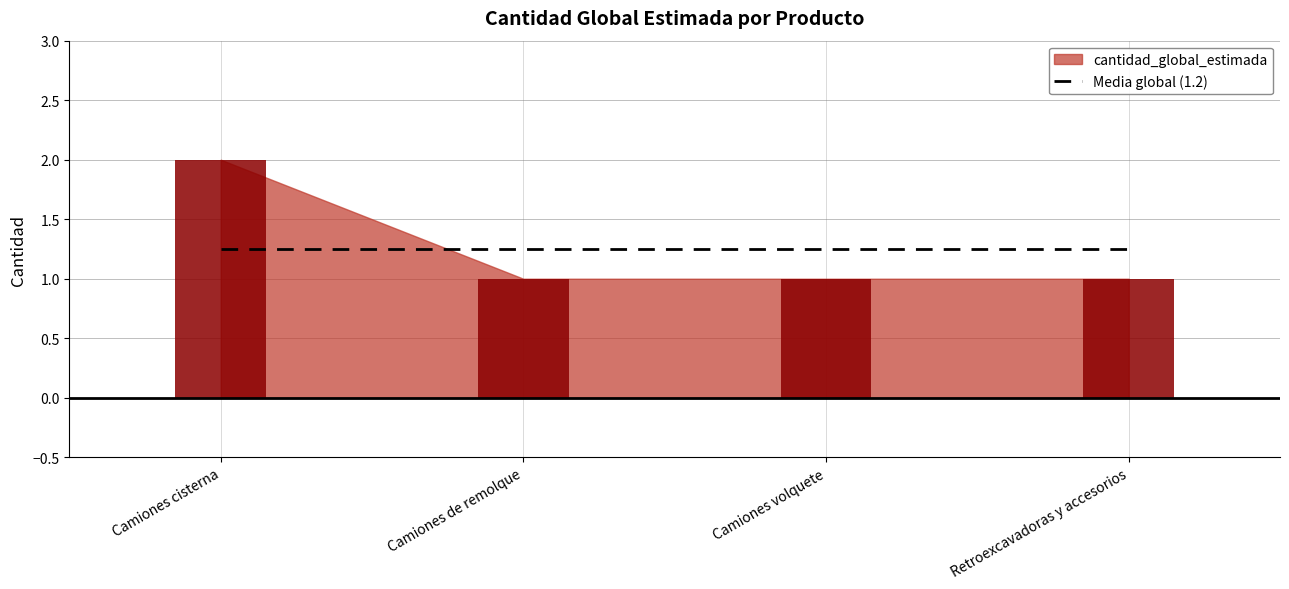

Does the chart contain stacked bars?

No